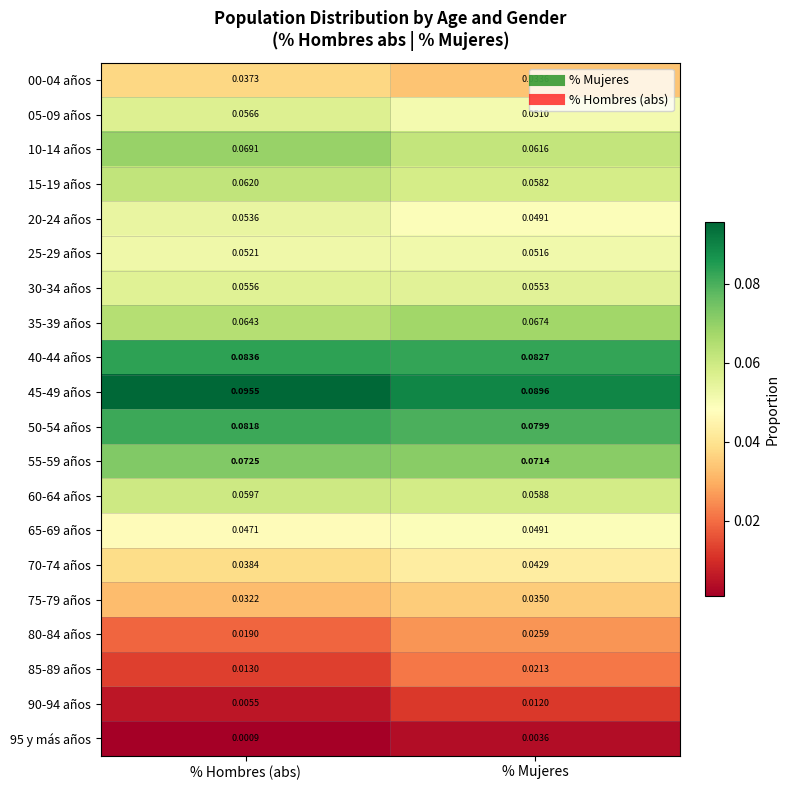

At which category is the sum across all series the highest?

% Mujeres